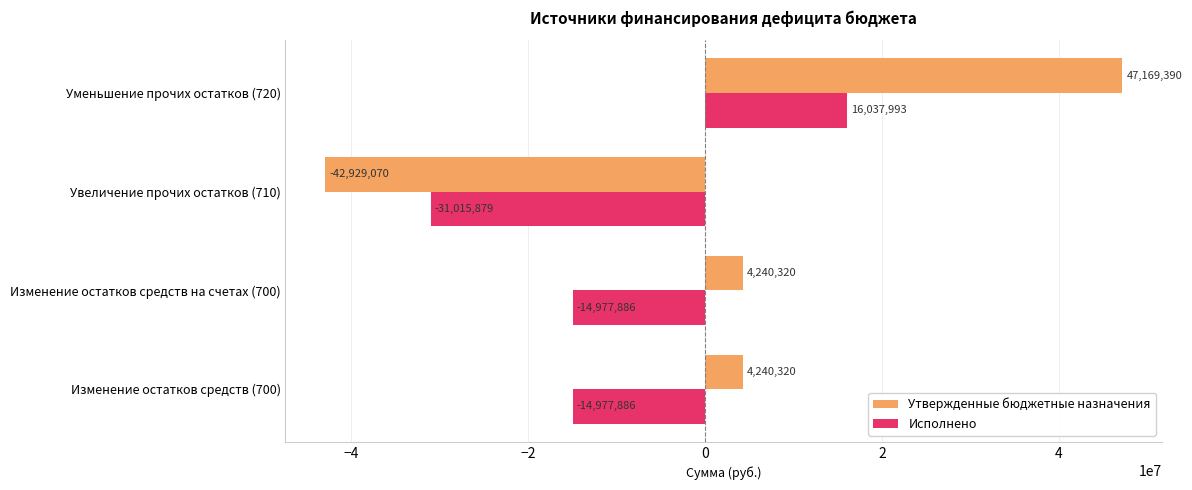

Which series changed the most between Увеличение прочих остатков (710) and Уменьшение прочих остатков (720)?

Утвержденные бюджетные назначения